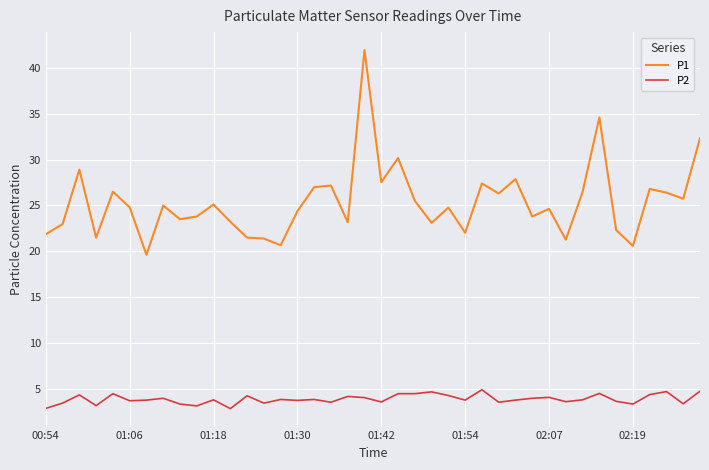

What is the greatest value displayed?

41.9